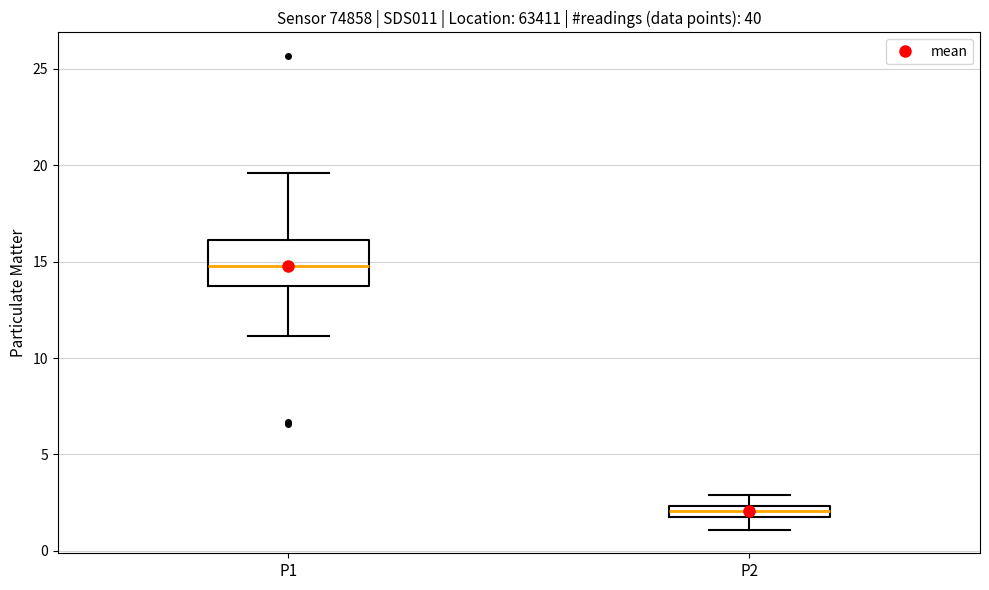

Where is the upper edge of the box for P1 on the y-axis? The values are not printed on the chart, so give them approximately, as read against the axis.

16.0